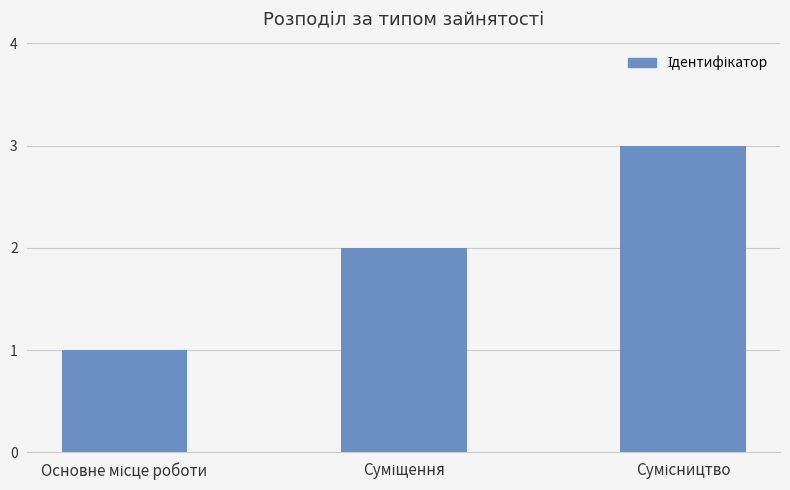

How many values are below 2?

1